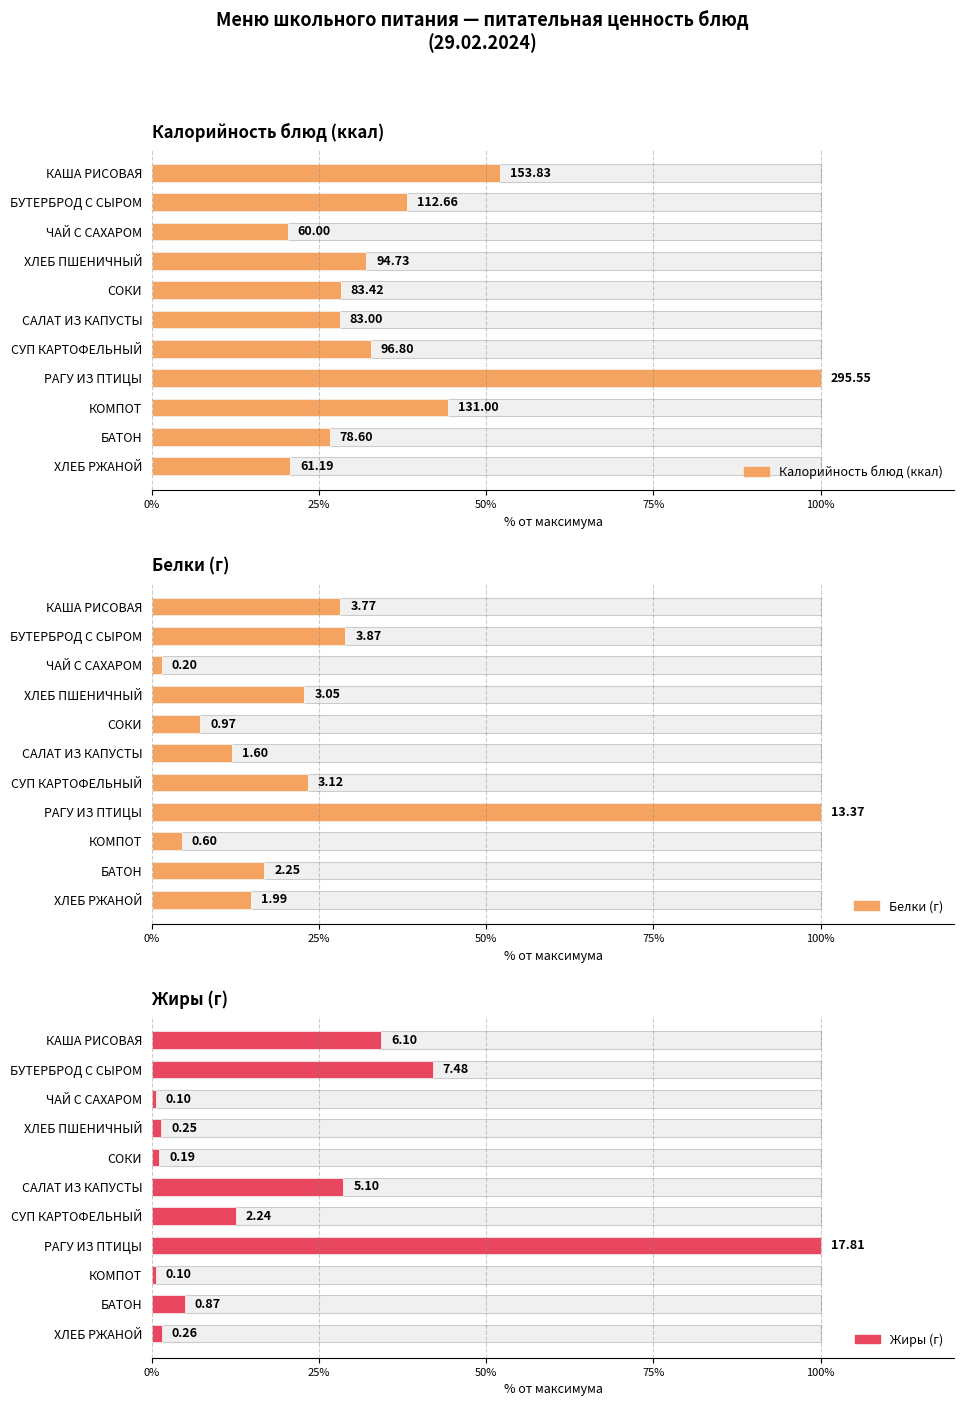

Are the bars grouped side by side (vs. stacked)?

Yes